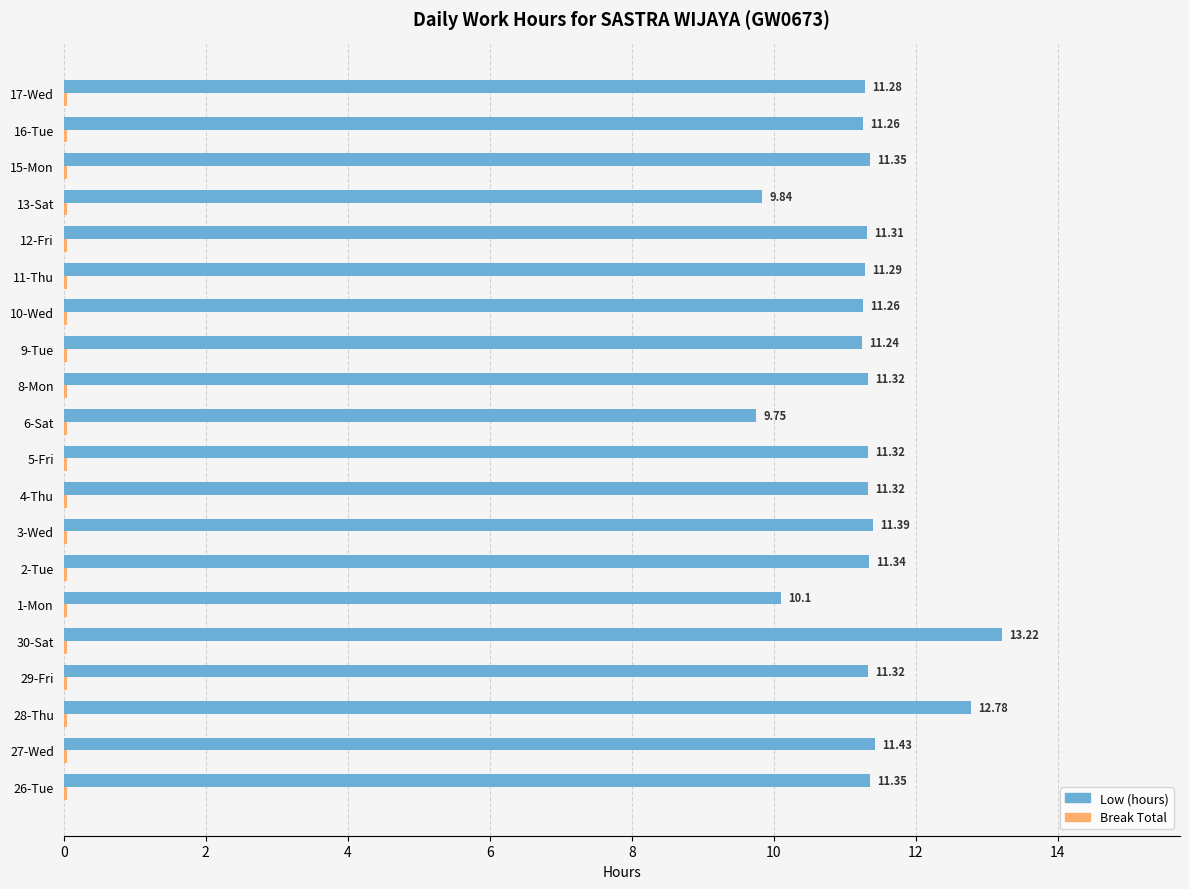

What is the sum of all Low (hours) values?

225.5